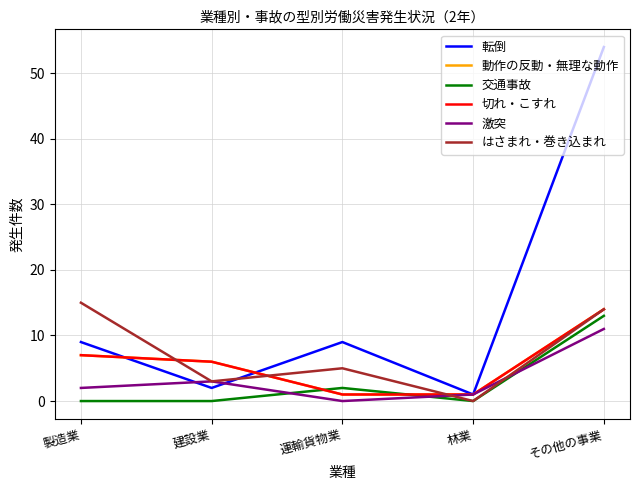

Is the value of 動作の反動・無理な動作 at 運輸貨物業 greater than the value of 交通事故 at 製造業?

Yes